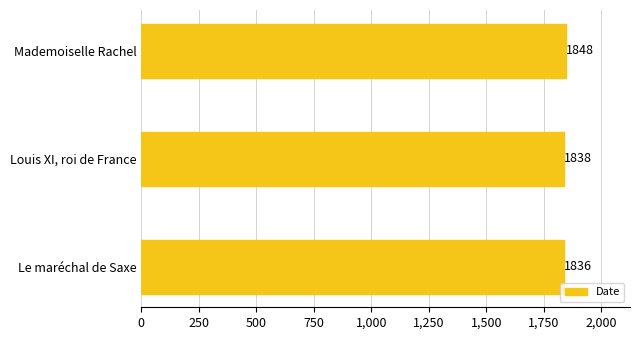

List the labels in order of value, largest first.

Mademoiselle Rachel, Louis XI, roi de France, Le maréchal de Saxe